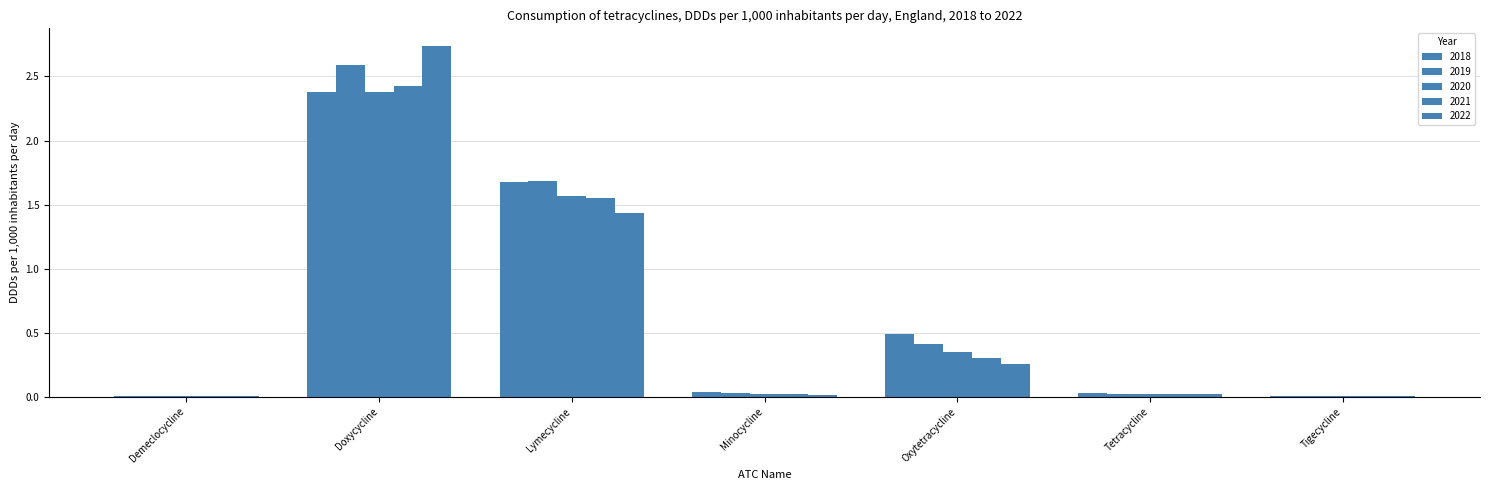

Reading left to right, list all the values displayed in this chart.

2018: Demeclocycline=0.0	Doxycycline=2.4	Lymecycline=1.7	Minocycline=0.0	Oxytetracycline=0.5	Tetracycline=0.0	Tigecycline=0.0
2019: Demeclocycline=0.0	Doxycycline=2.6	Lymecycline=1.7	Minocycline=0.0	Oxytetracycline=0.4	Tetracycline=0.0	Tigecycline=0.0
2020: Demeclocycline=0.0	Doxycycline=2.4	Lymecycline=1.6	Minocycline=0.0	Oxytetracycline=0.4	Tetracycline=0.0	Tigecycline=0.0
2021: Demeclocycline=0.0	Doxycycline=2.4	Lymecycline=1.6	Minocycline=0.0	Oxytetracycline=0.3	Tetracycline=0.0	Tigecycline=0.0
2022: Demeclocycline=0.0	Doxycycline=2.7	Lymecycline=1.4	Minocycline=0.0	Oxytetracycline=0.3	Tetracycline=0.0	Tigecycline=0.0